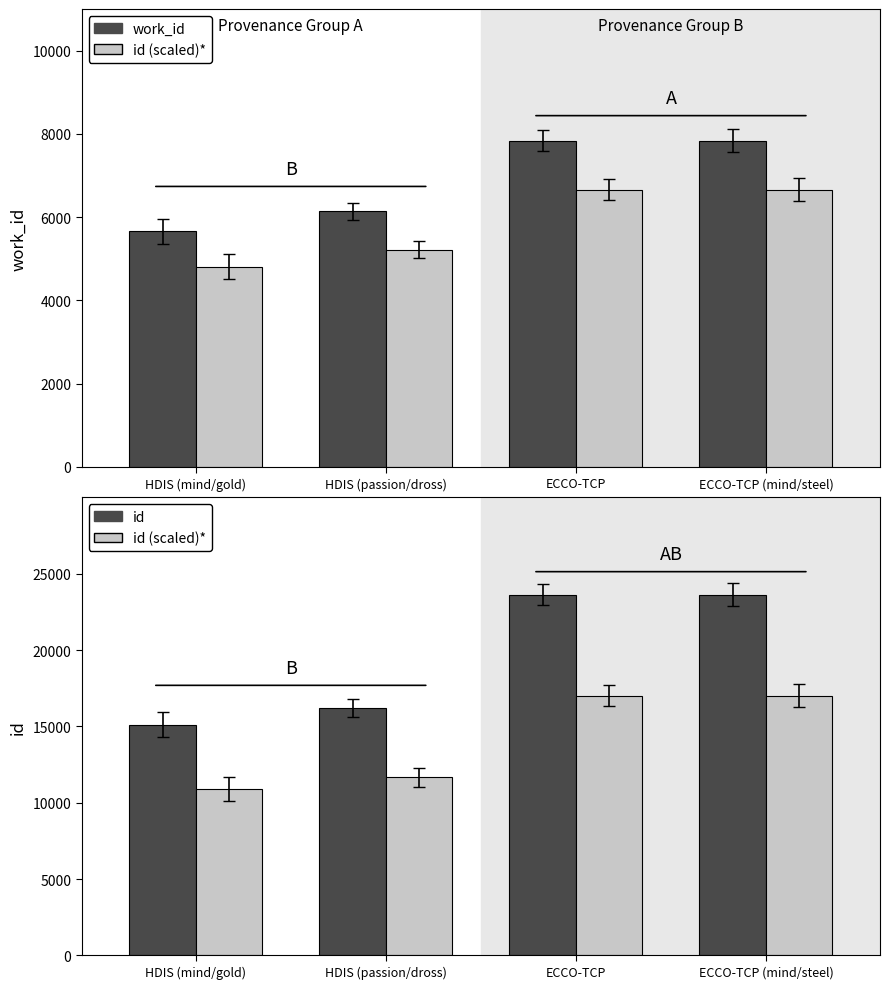

Reading left to right, transcribe all the data shown in this chart.

work_id: HDIS (mind/gold)=5658.0	HDIS (passion/dross)=6137.0	ECCO-TCP=7837.0	ECCO-TCP (mind/steel)=7838.0
id (scaled): HDIS (mind/gold)=10882.1	HDIS (passion/dross)=11656.8	ECCO-TCP=17014.3	ECCO-TCP (mind/steel)=17020.1
id: HDIS (mind/gold)=15114.0	HDIS (passion/dross)=16190.0	ECCO-TCP=23631.0	ECCO-TCP (mind/steel)=23639.0